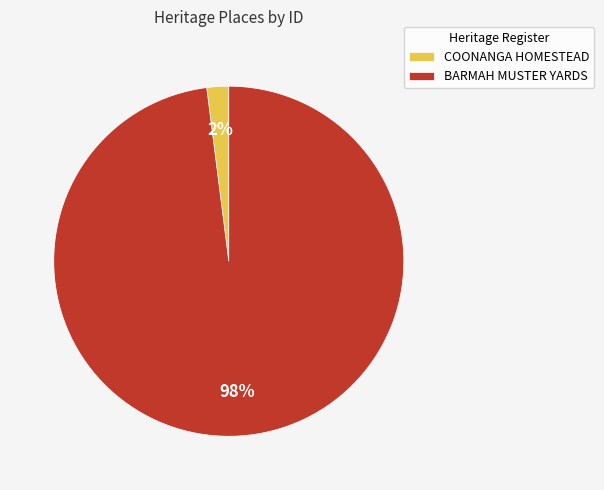

To the nearest percent, what is the difference between the largest and smallest slice percentages?

96%